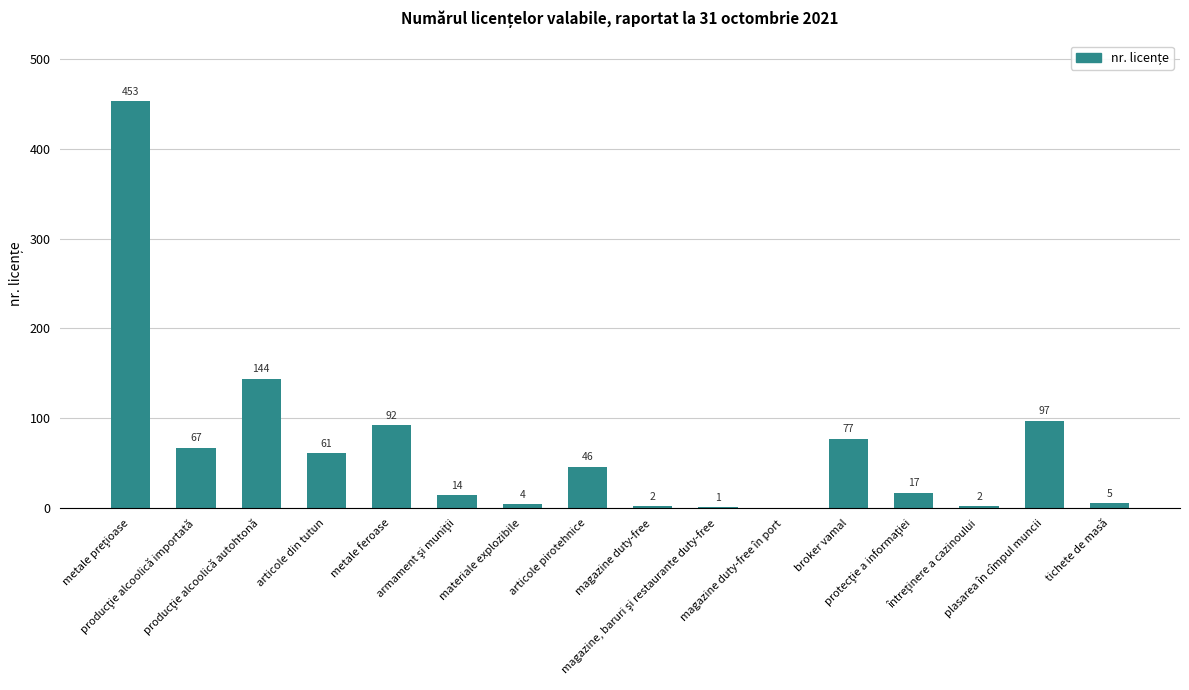

What is the sum of all values?

1082